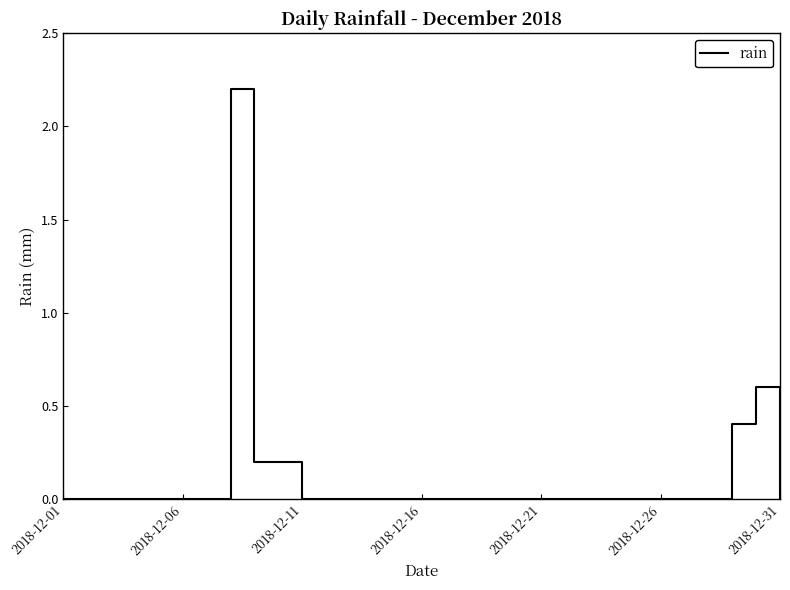

What is the difference between the maximum and minimum values?

2.2